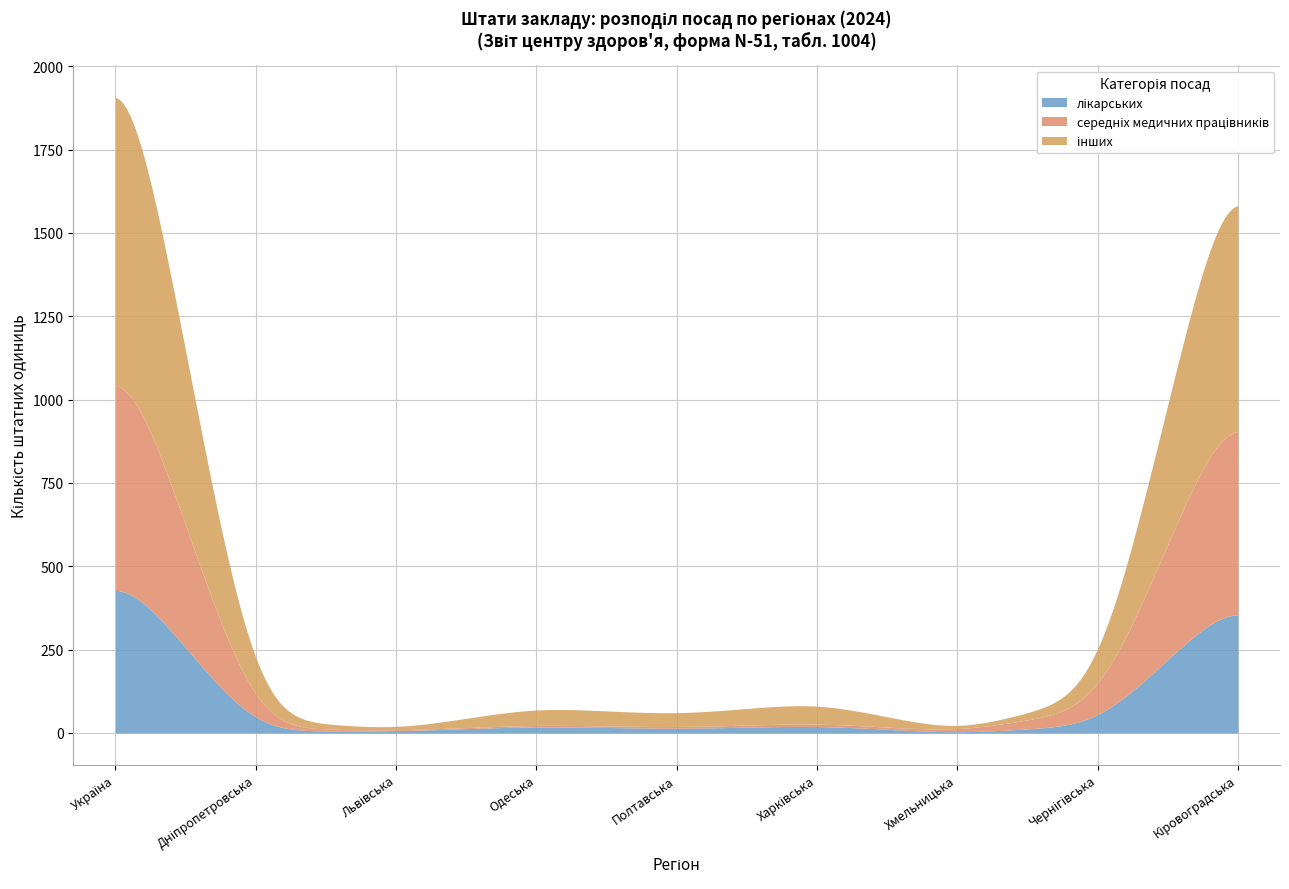

List the series in order of their overall mean, highest first.

інших, середніх медичних працівників, лікарських